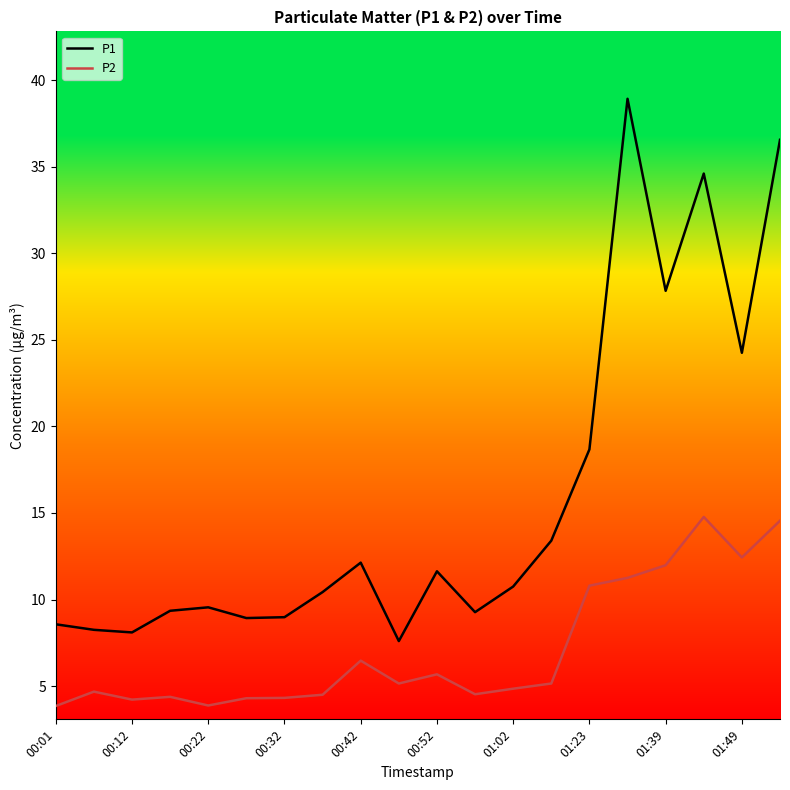

Which series has the largest total across all categories?

P1